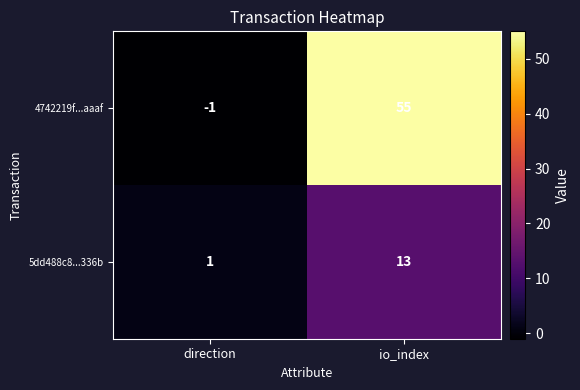

How many series are shown in this chart?

2